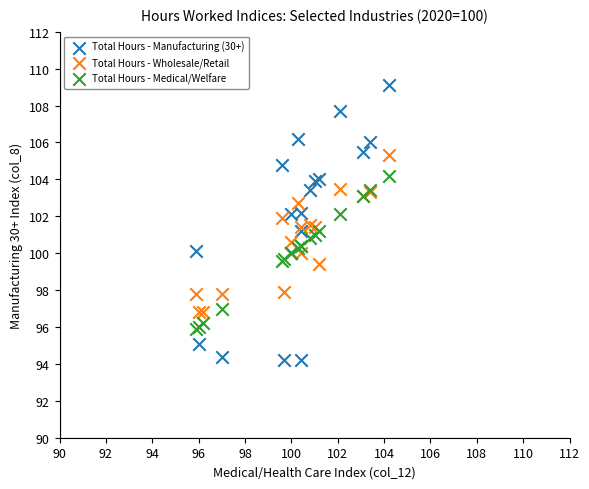

Which series has the widest spread of Y values?

Total Hours - Manufacturing (30+)